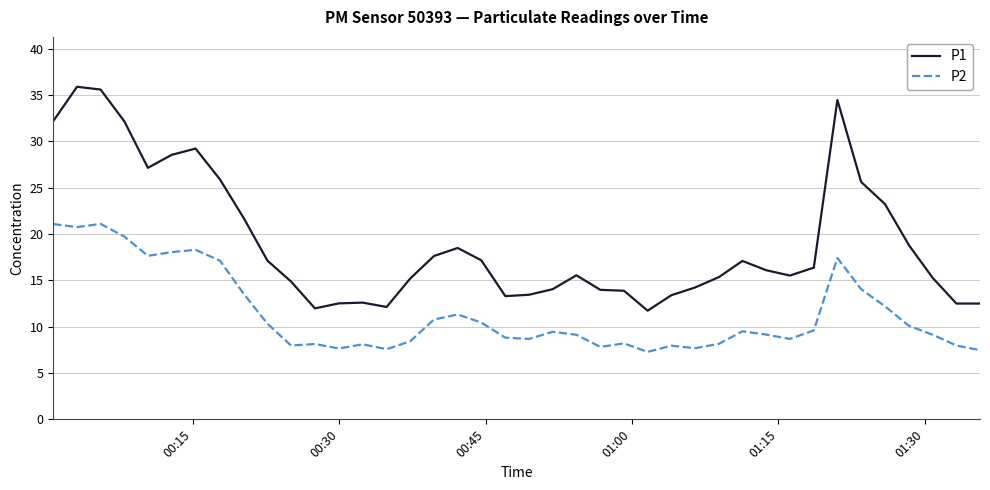

What is the maximum value shown in the chart?

35.9